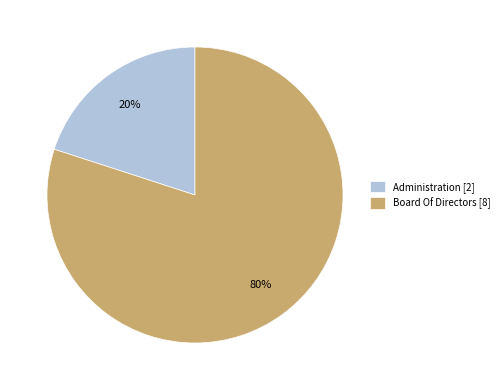

Is the sum of Board Of Directors [8] and Administration [2] greater than half?

Yes